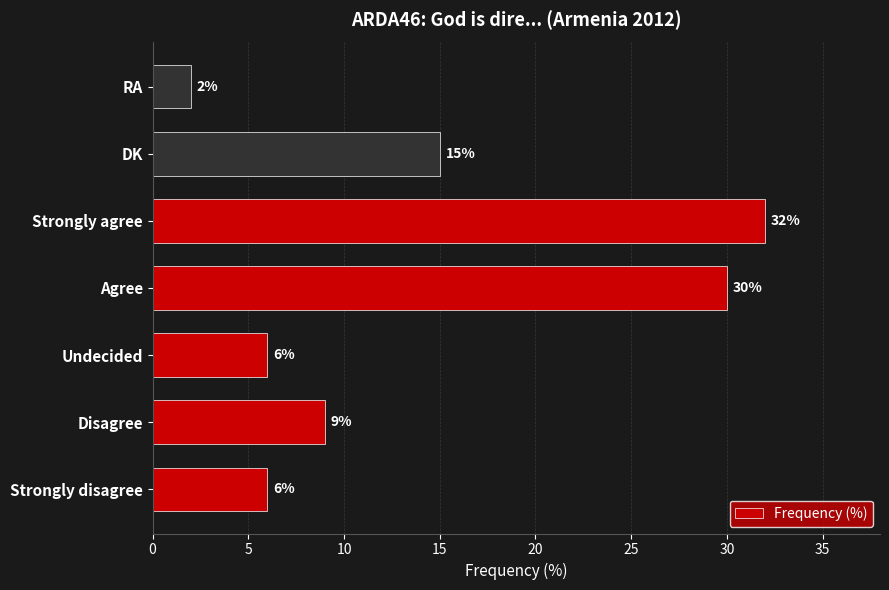

Does the chart contain any negative values?

No